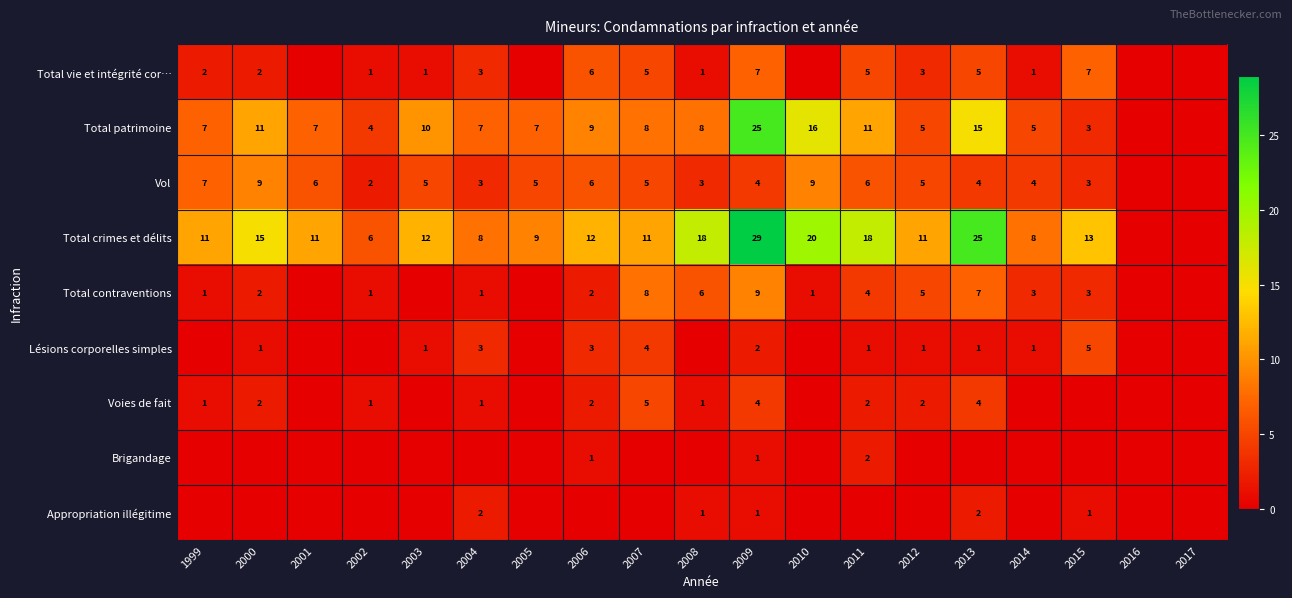

Is the value of Total contraventions at 2000 greater than the value of Total patrimoine at 2006?

No